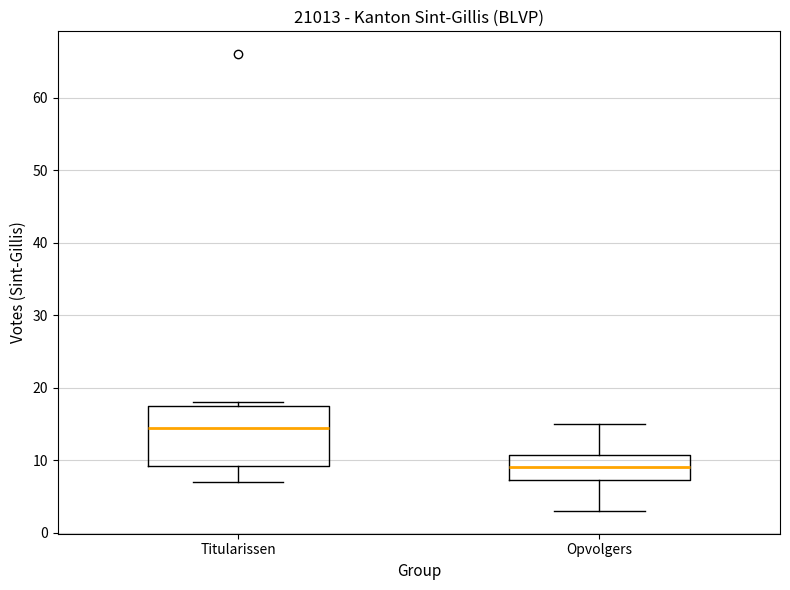

Which box has the highest median line?

Titularissen